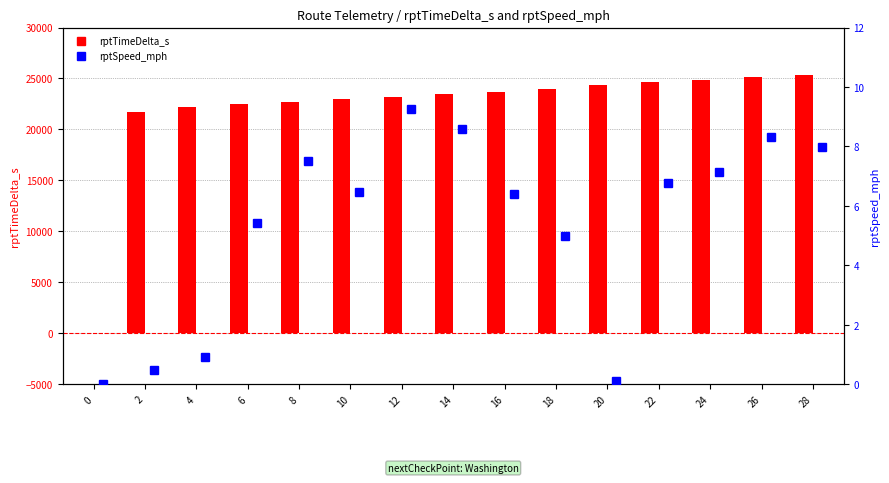

True or false: rptTimeDelta_s has a value of 37602.5 at 2.

False